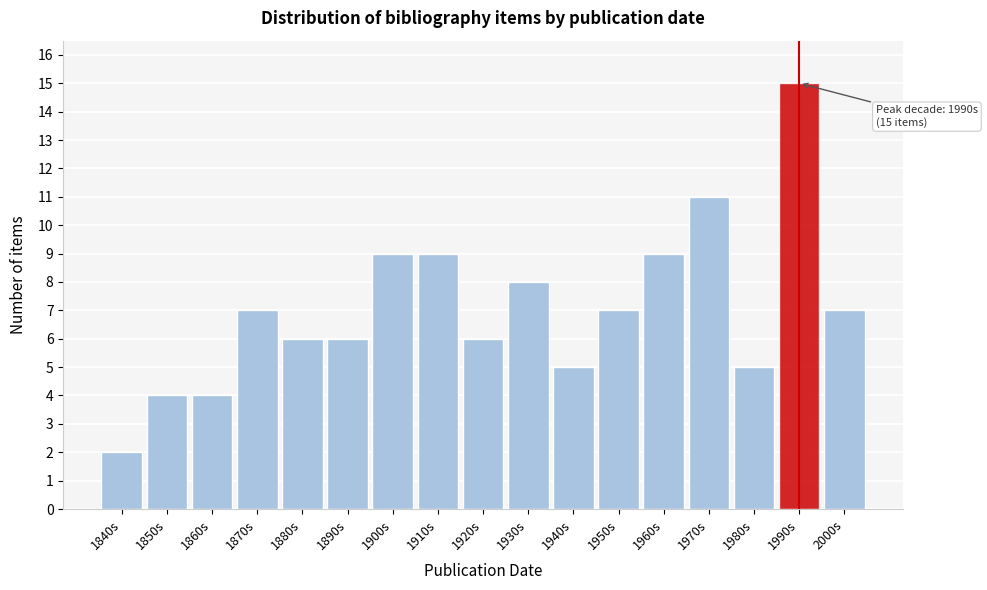

Reading right to left, extract all data points from this chart.

2000s=7	1990s=15	1980s=5	1970s=11	1960s=9	1950s=7	1940s=5	1930s=8	1920s=6	1910s=9	1900s=9	1890s=6	1880s=6	1870s=7	1860s=4	1850s=4	1840s=2